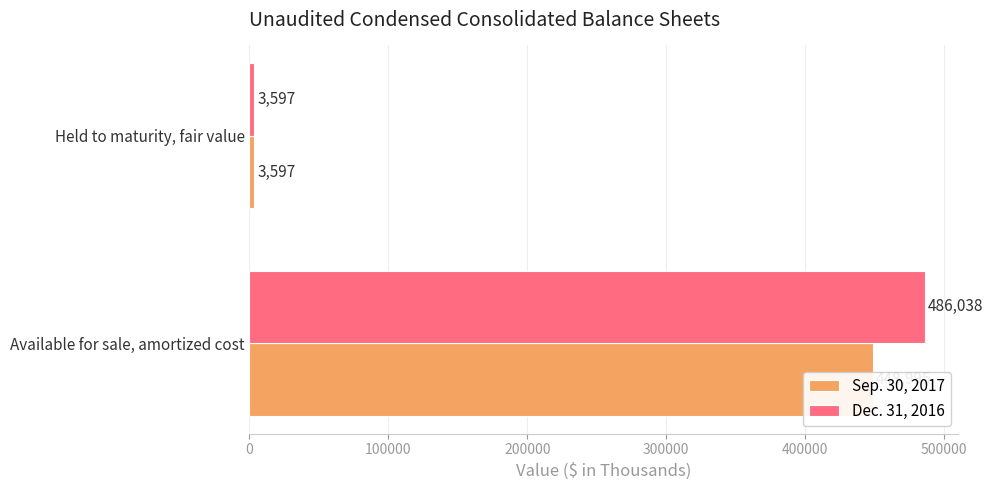

Does the chart contain any negative values?

No